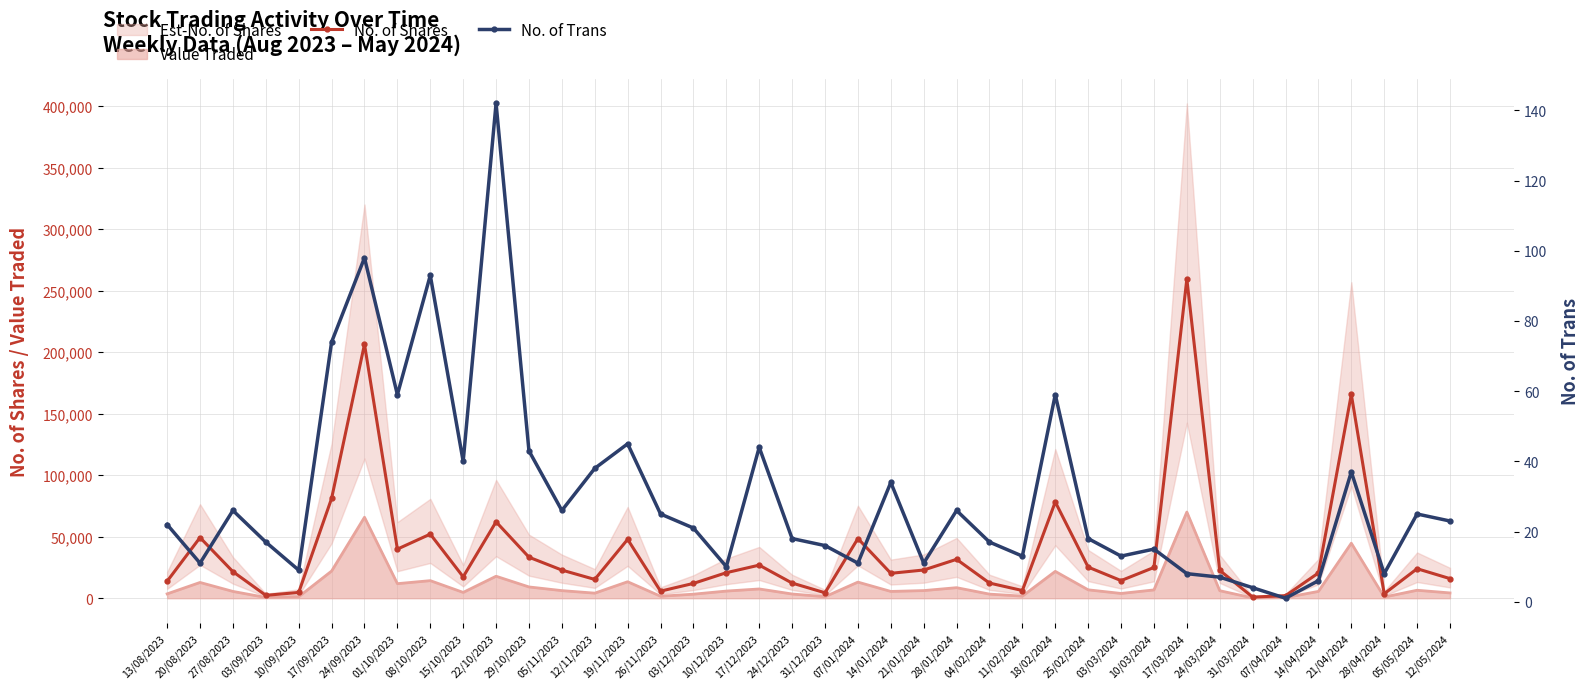

Is the value of No. of Trans at 05/05/2024 greater than the value of No. of Shares at 21/04/2024?

No